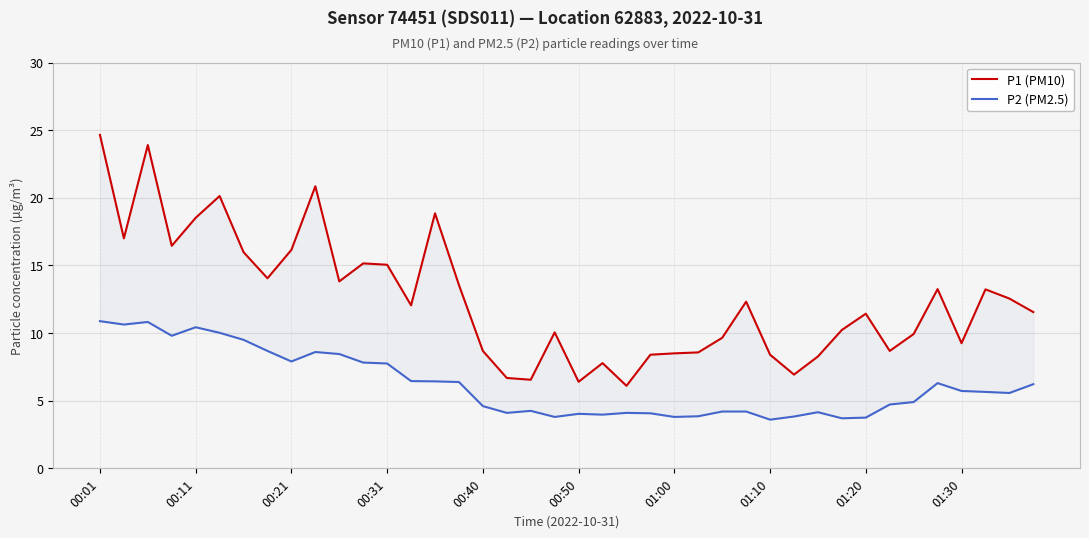

What is the difference between the maximum and minimum values in the P1 (PM10) series?

18.5